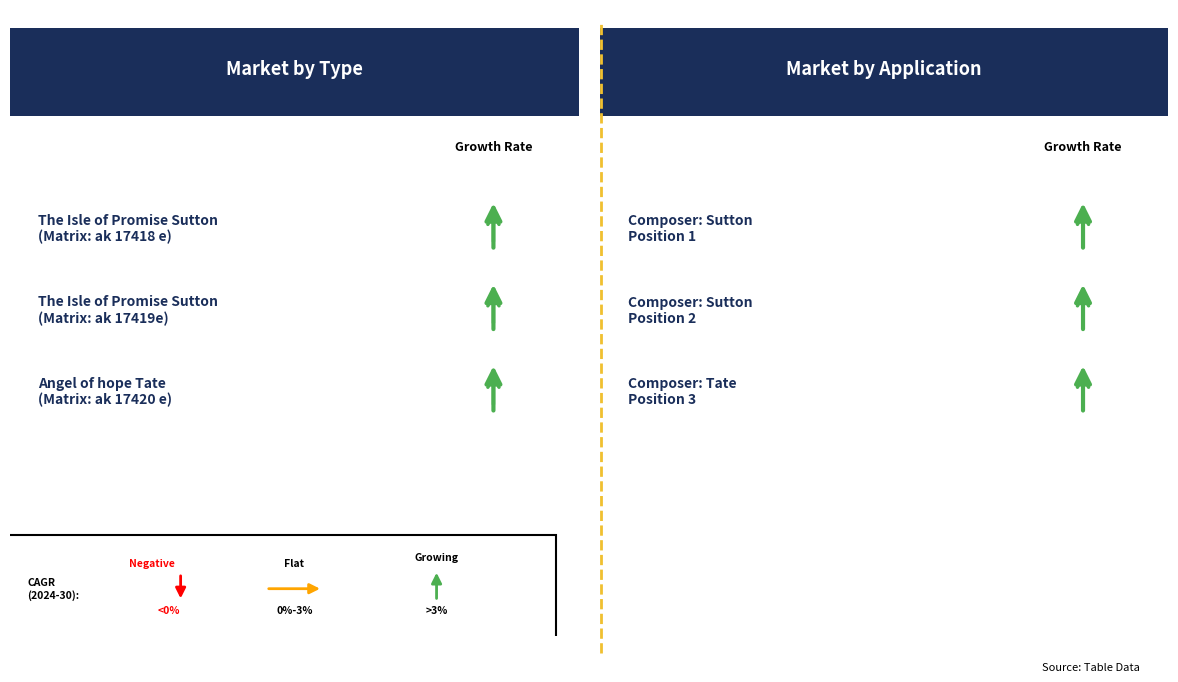

What is the maximum value shown in the chart?

3